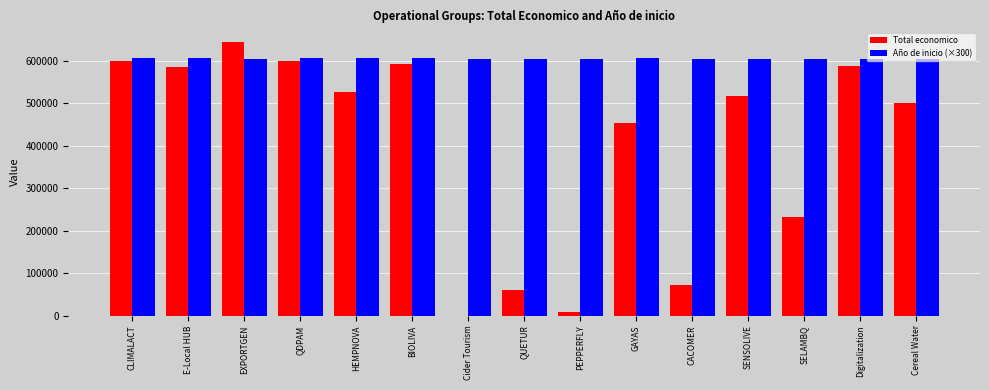

Which series has the largest total across all categories?

Año de inicio (×300)